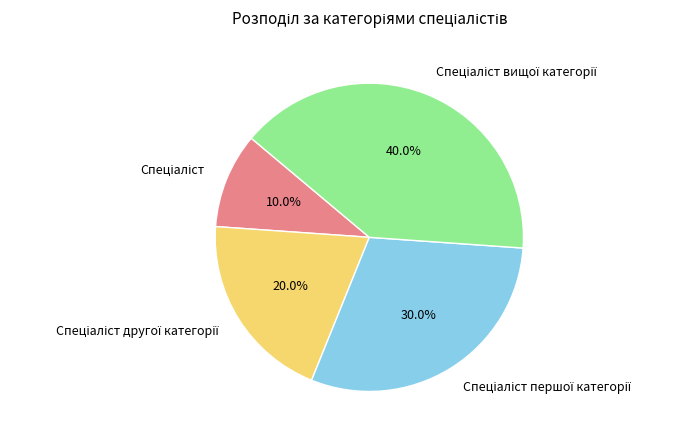

Does any single category account for the majority?

No